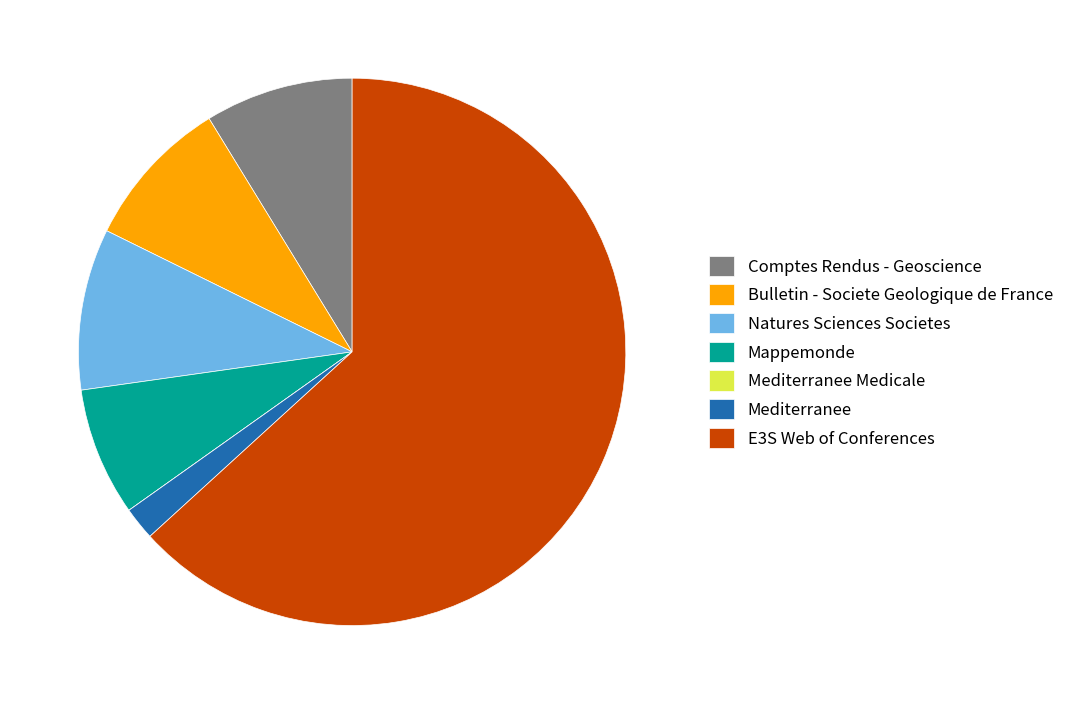

Does Mediterranee represent more than half of the total?

No